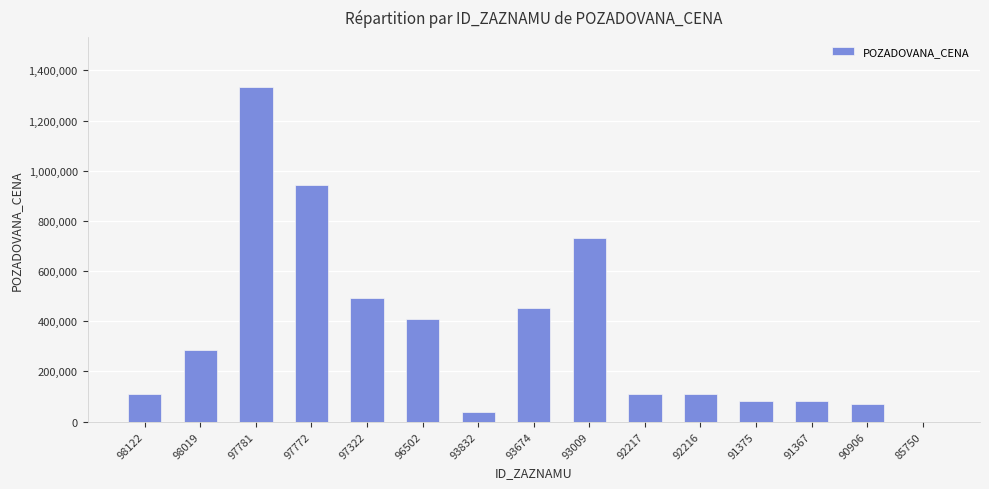

Is it true that the value at 96502 is 410000?

True